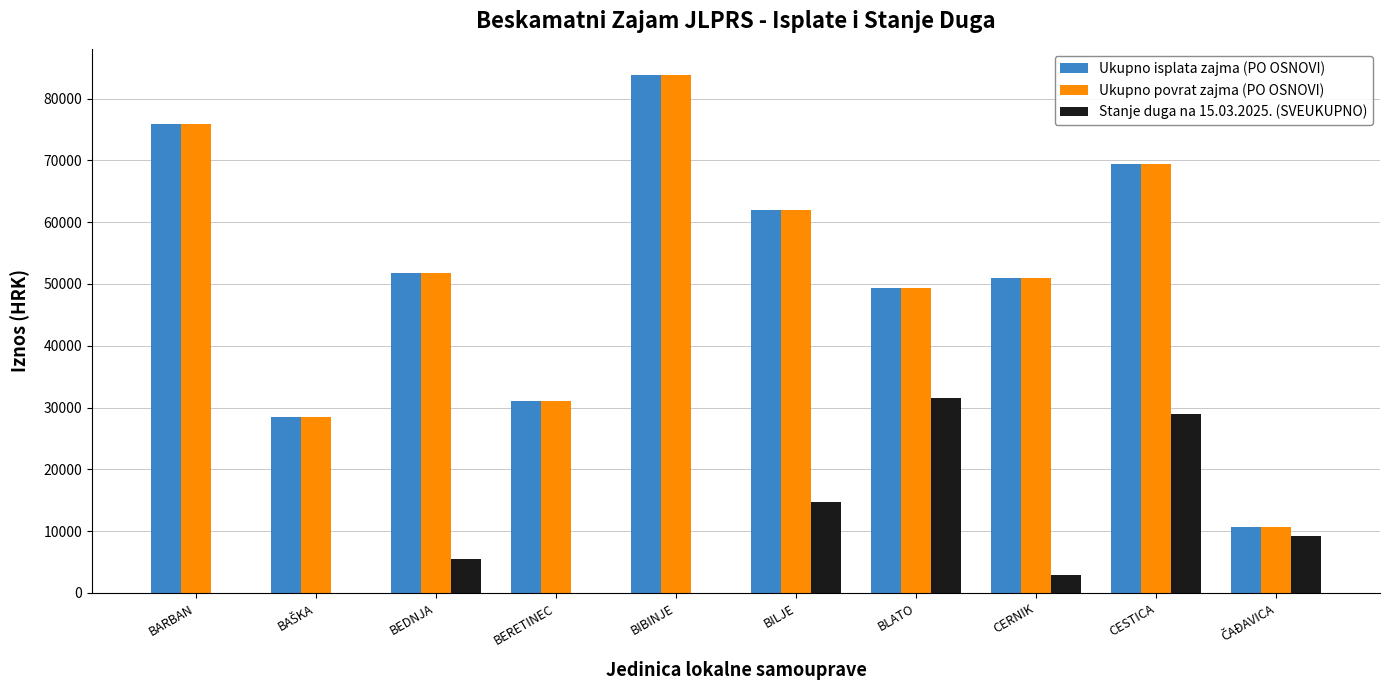

Which category has the highest value across all series?

BIBINJE